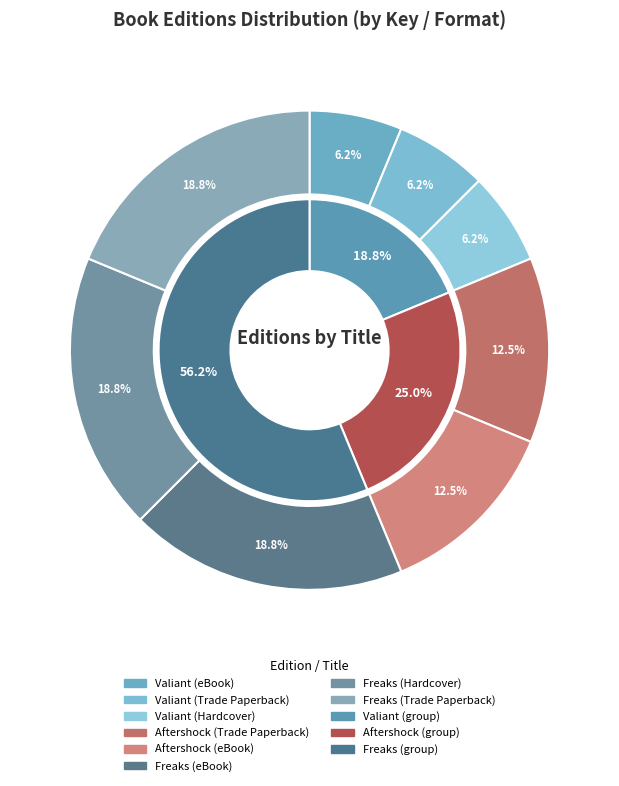

What is the change in value from Valiant (eBook) to Aftershock (eBook)?

+1